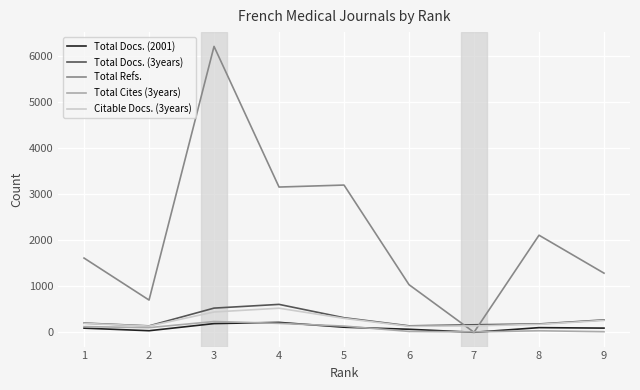

Is this an area chart (filled region under the line)?

No